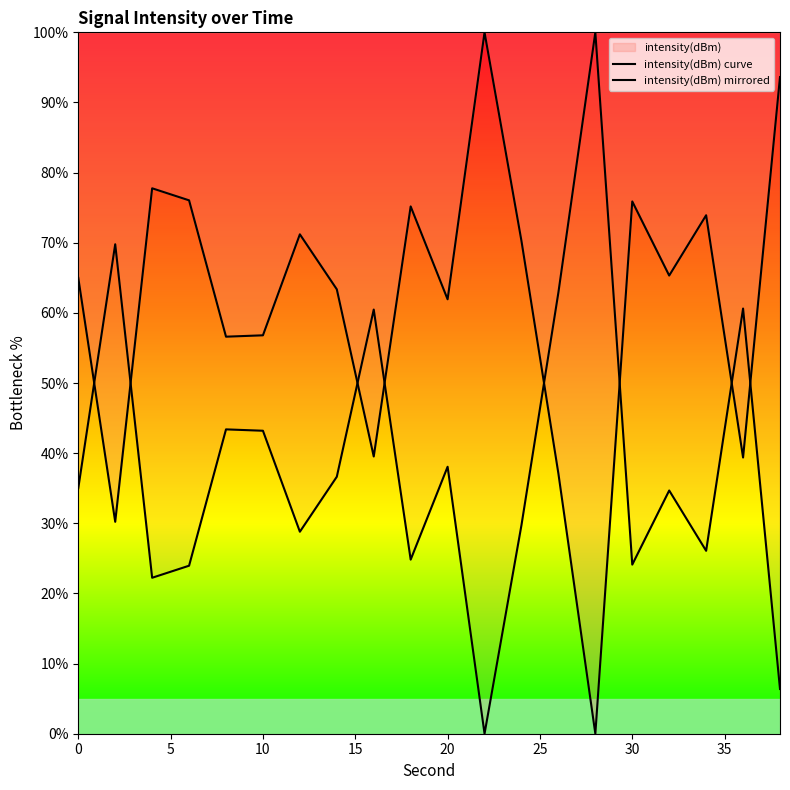

How many lines are shown in the chart?

2